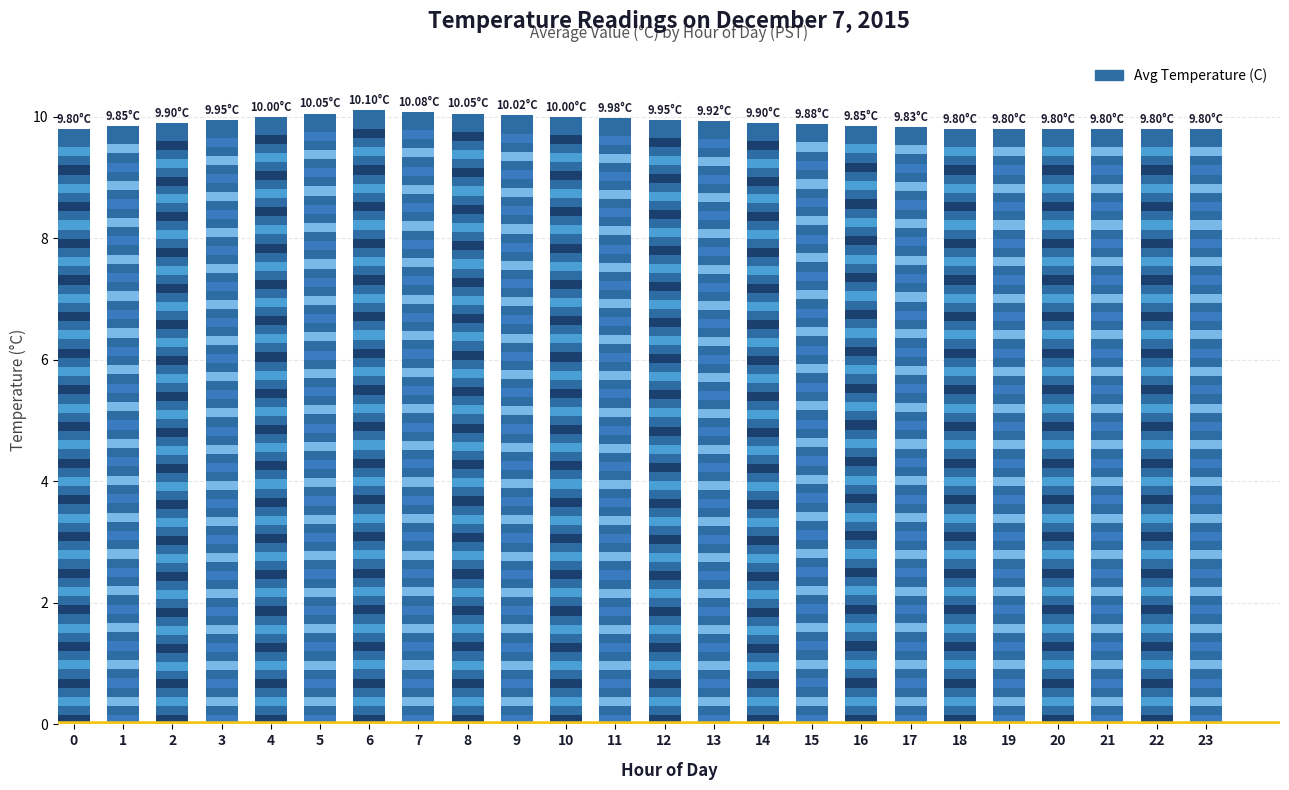

Between 23 and 22, which is larger?

23